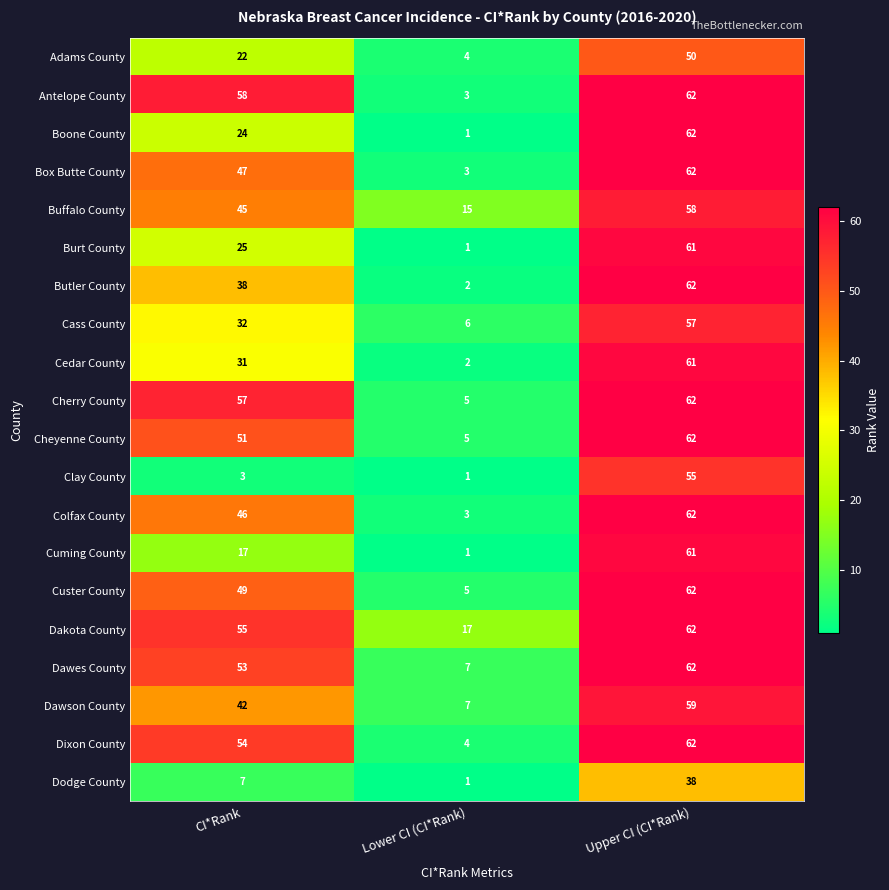

Which series changed the most between Lower CI (CI*Rank) and Upper CI (CI*Rank)?

Boone County